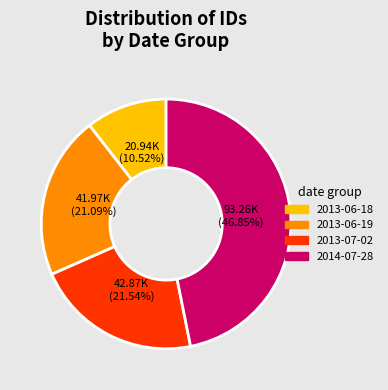

Does 2013-06-19 account for over 50% of the chart?

No